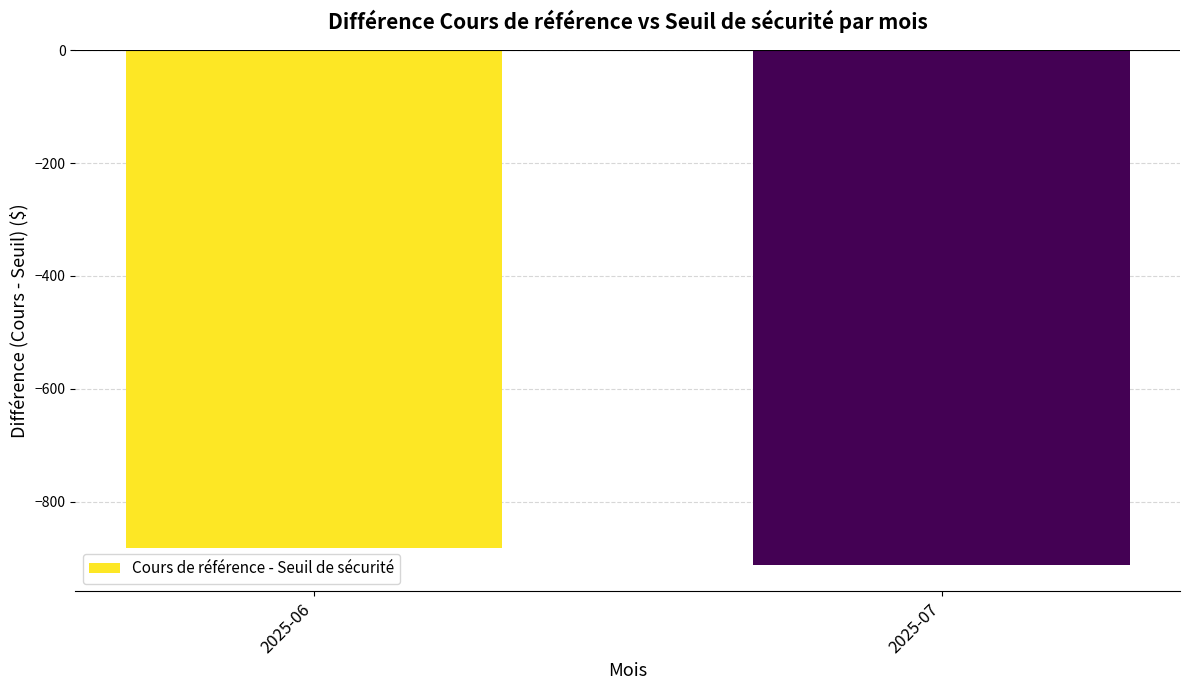

Are the bars grouped side by side (vs. stacked)?

No